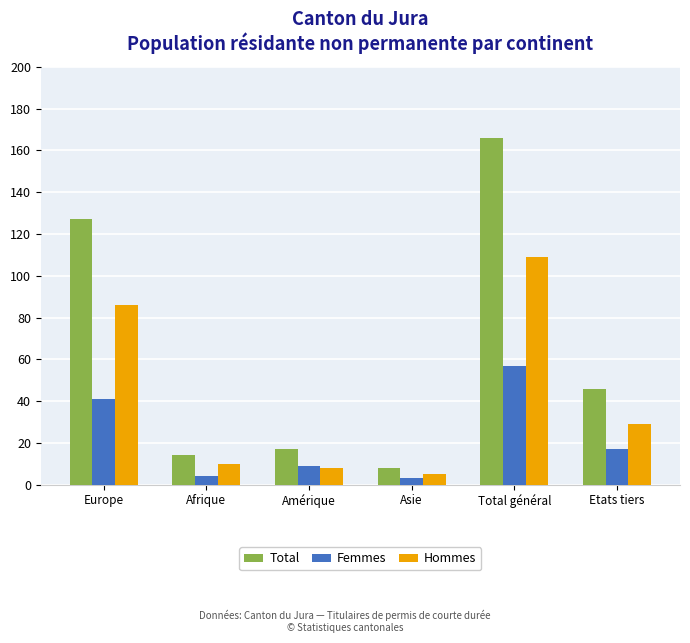

How many values in the Hommes series are below 29?

3